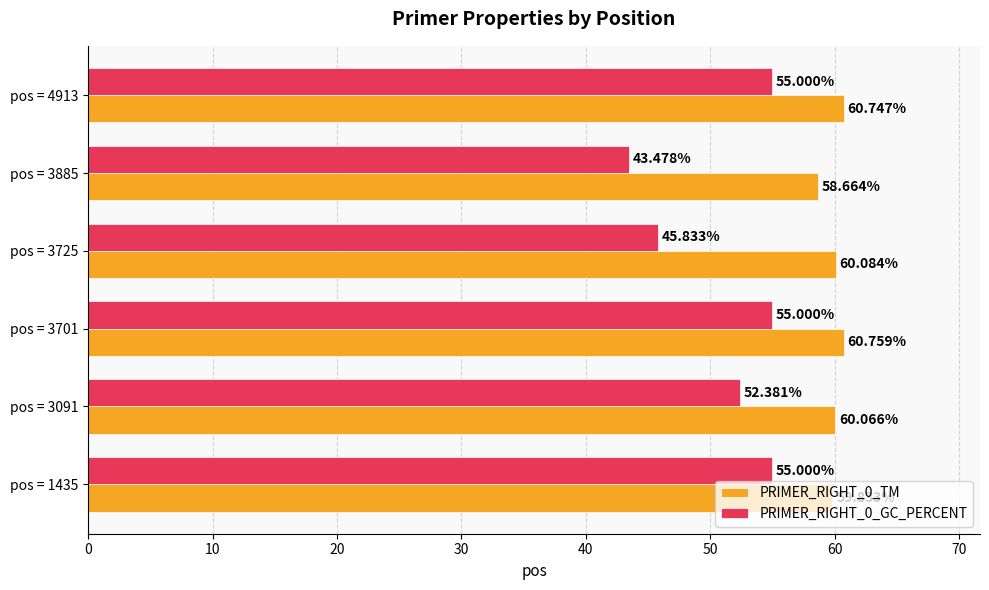

Rank the series by their maximum value, from highest to lowest.

PRIMER_RIGHT_0_TM, PRIMER_RIGHT_0_GC_PERCENT